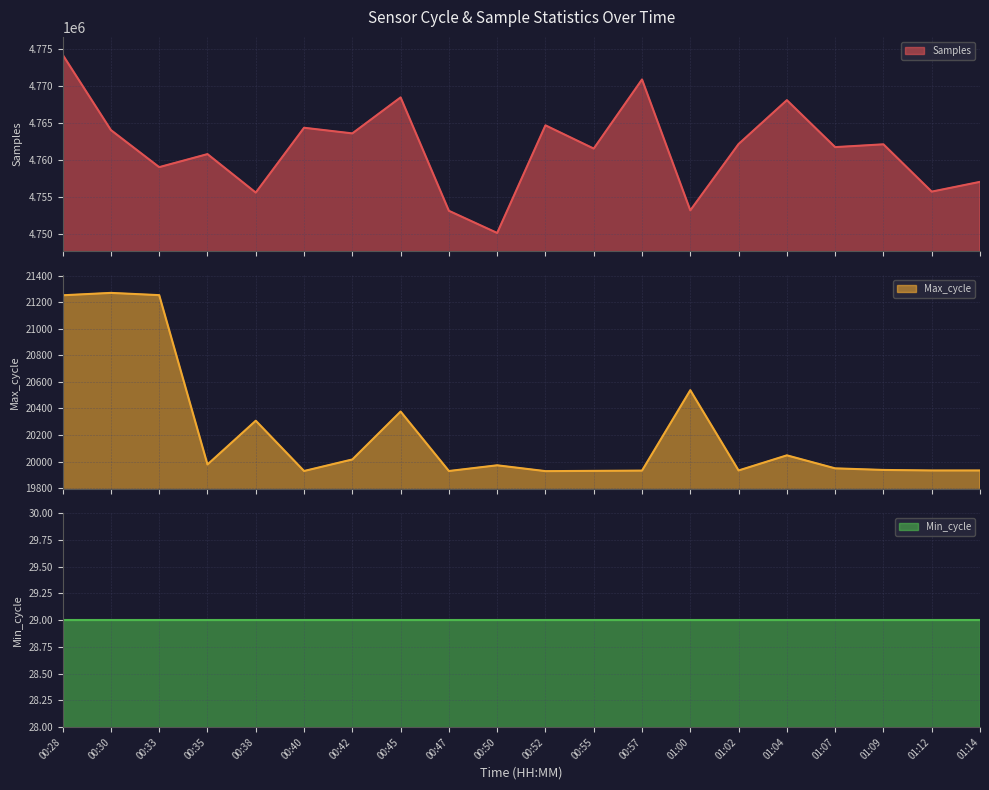

What is the highest value of the Samples series?

4774201